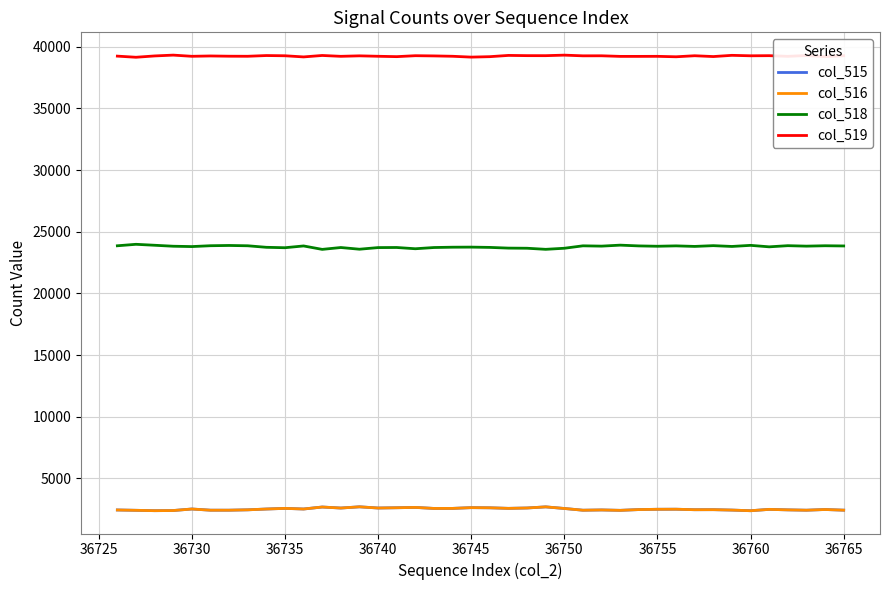

True or false: col_518 and col_519 cross at least once.

False